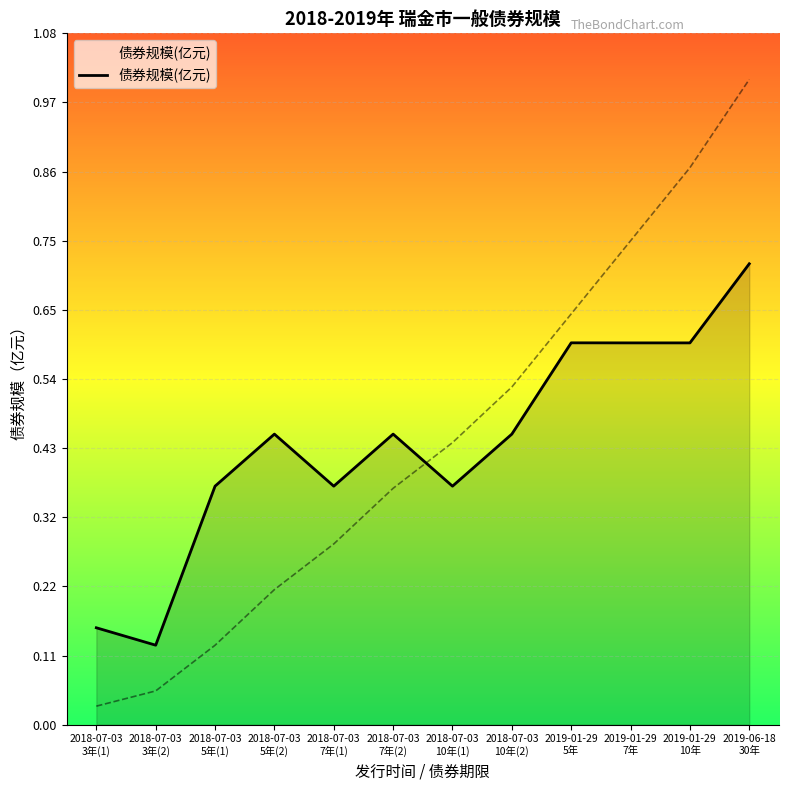

The chart shows a value of 0.3 at 2018-07-03
5年(2). True or false?

False